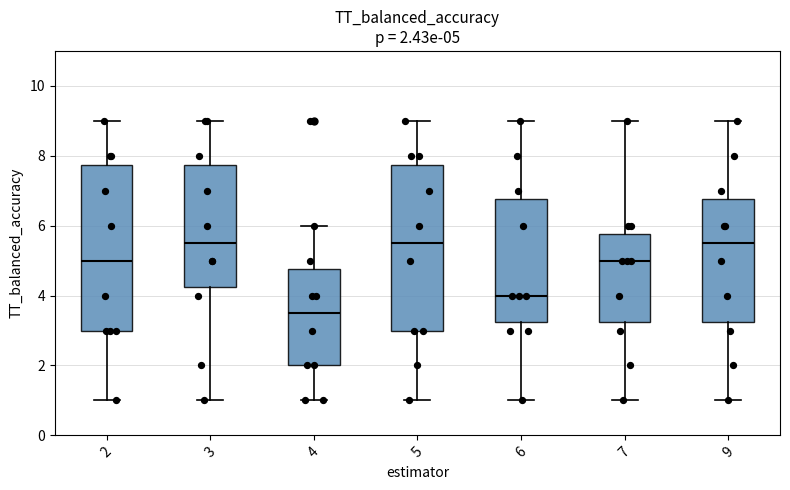

Which box has the lowest median line?

4